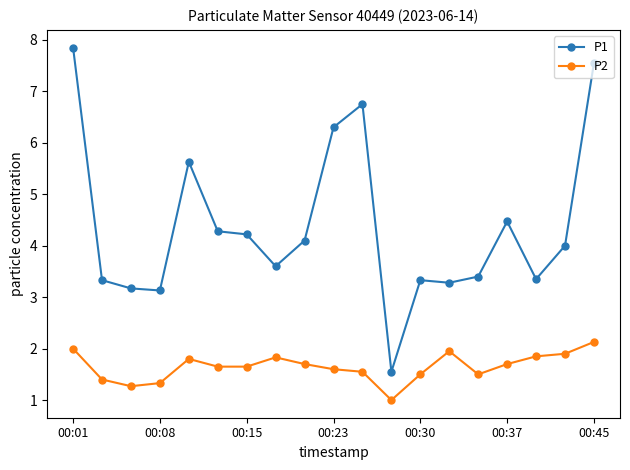

How many data points in P1 are less than 4?

9